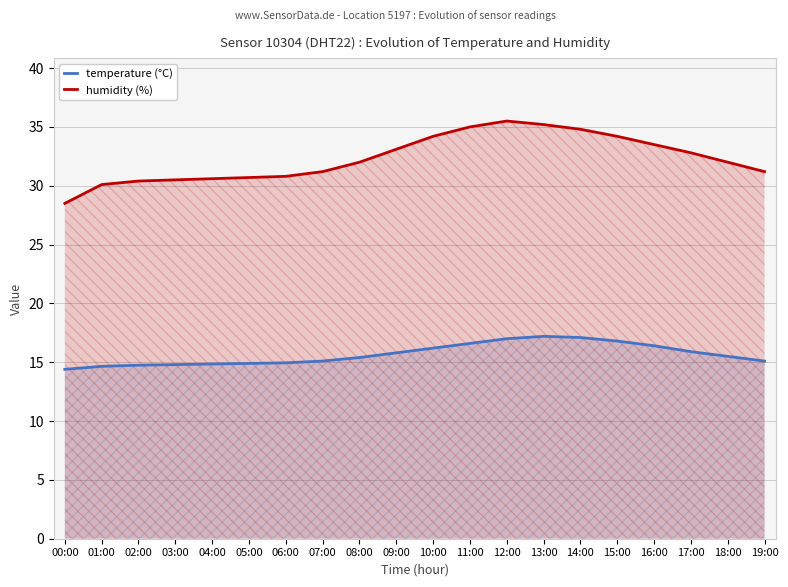

In temperature (°C), how many points are higher than both neighbors (excluding endpoints)?

1